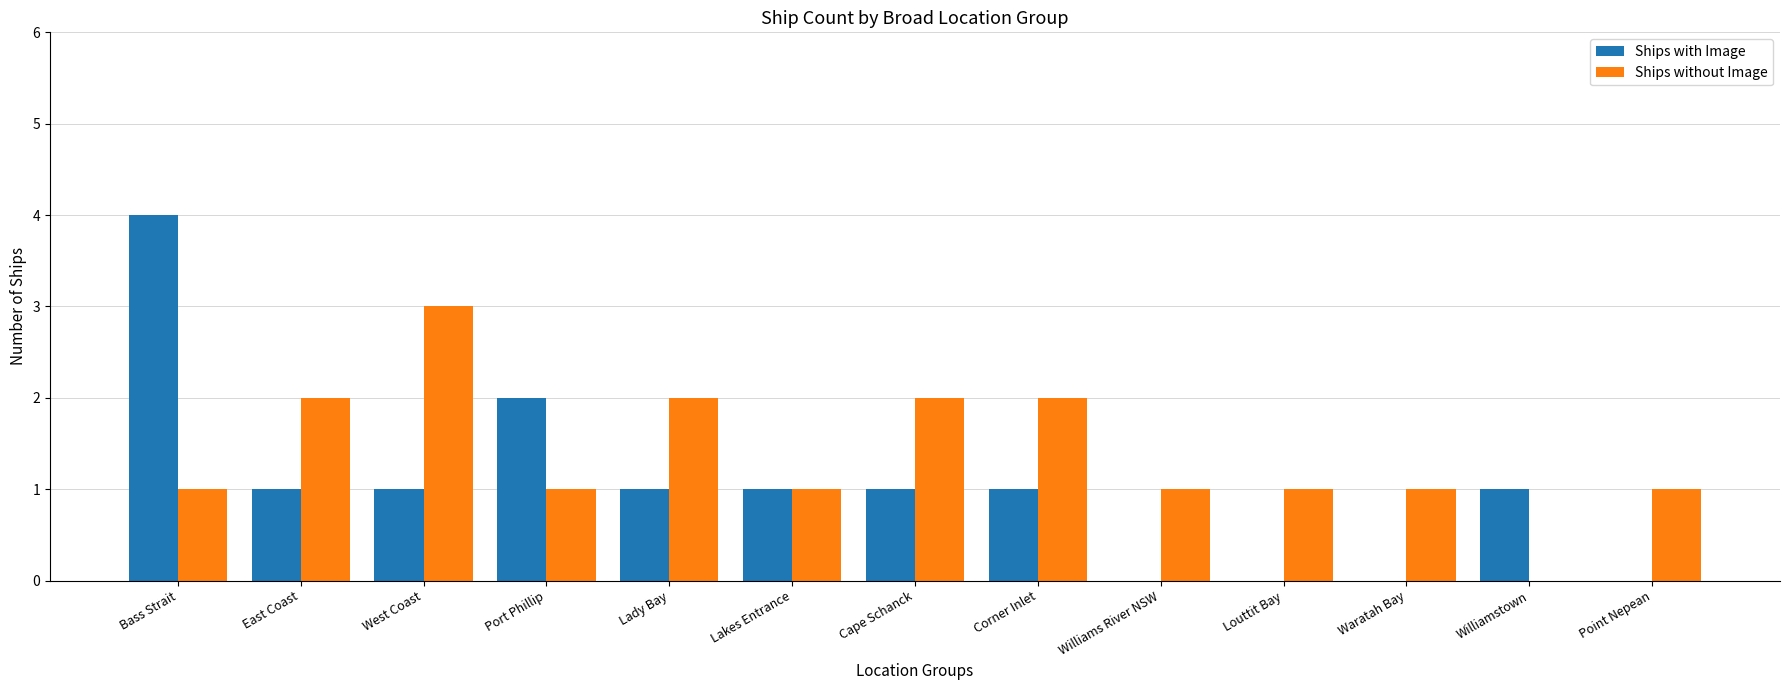

At which category is the sum across all series the highest?

Bass Strait